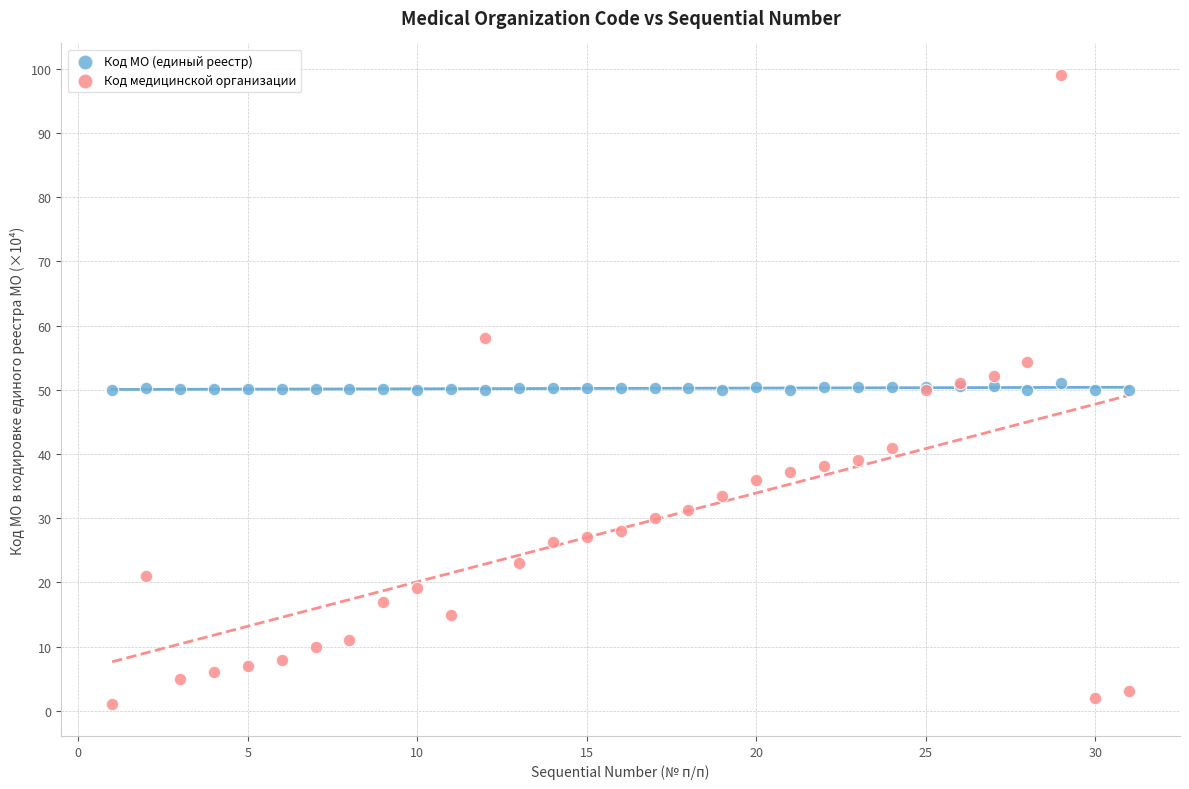

Which series contains the lowest Y value?

Код медицинской организации